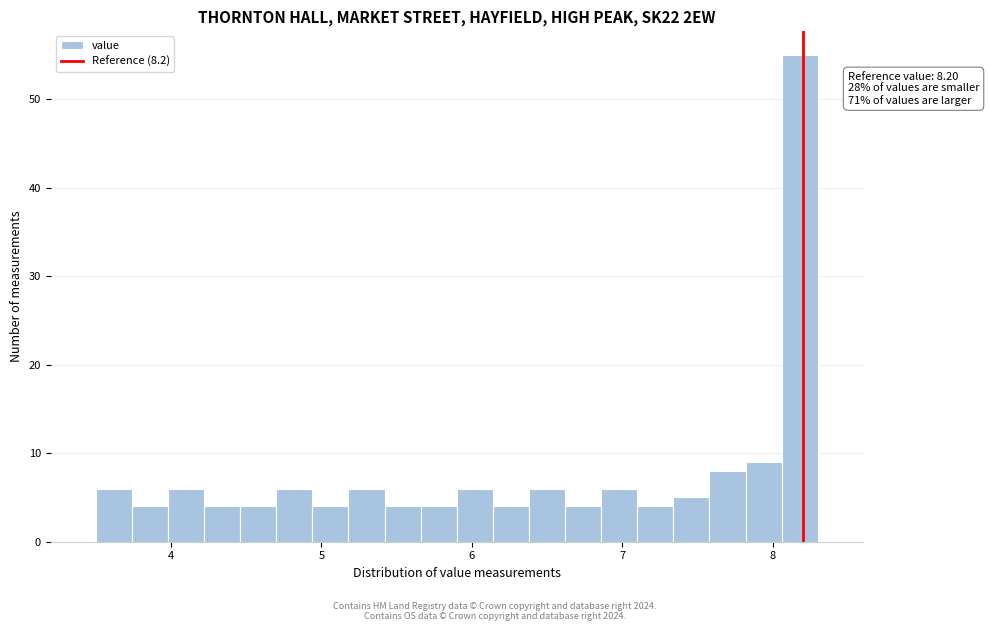

Around what value on the x-axis is the tallest bar? Give the approximate position of its centre, as read against the axis.

8.2